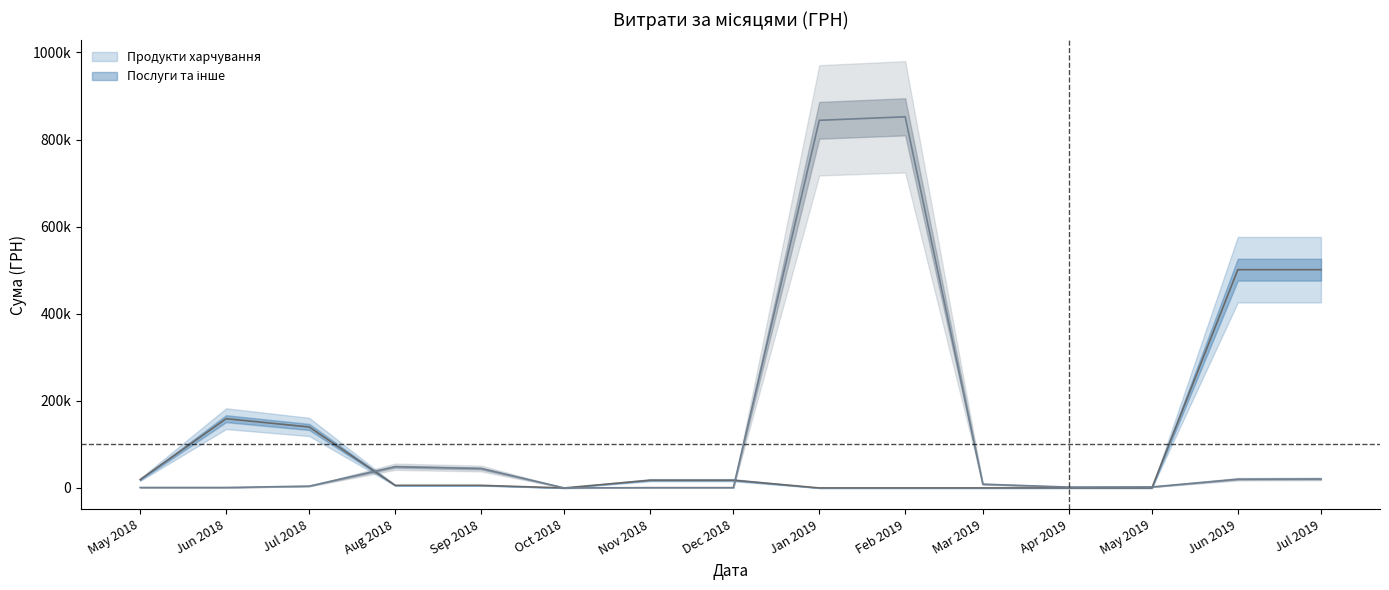

What are all the series names shown in the legend?

Продукти харчування, Послуги та інше